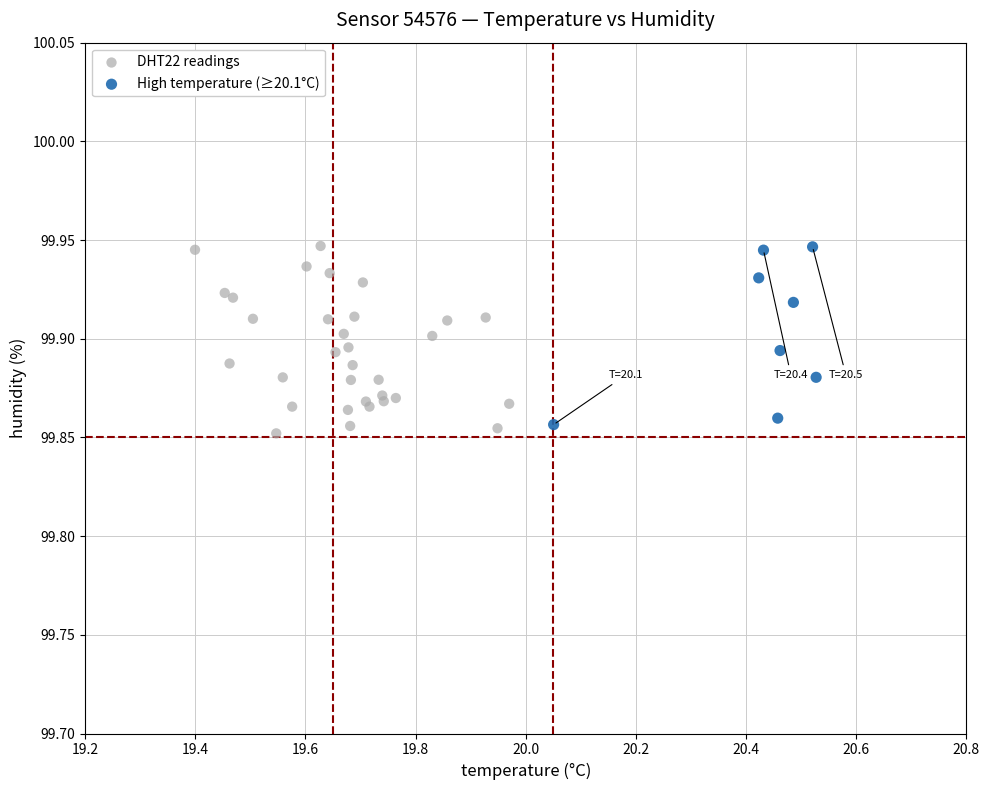

What are all the series names shown in the legend?

DHT22 readings, High temperature (≥20.1°C)